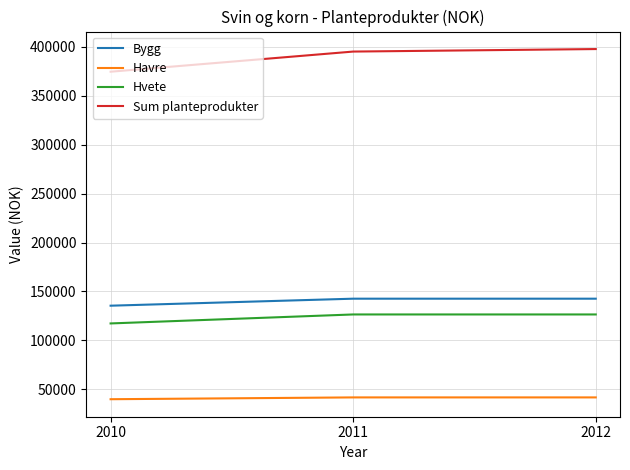

The value of Bygg at 2011 is 62763. True or false?

False